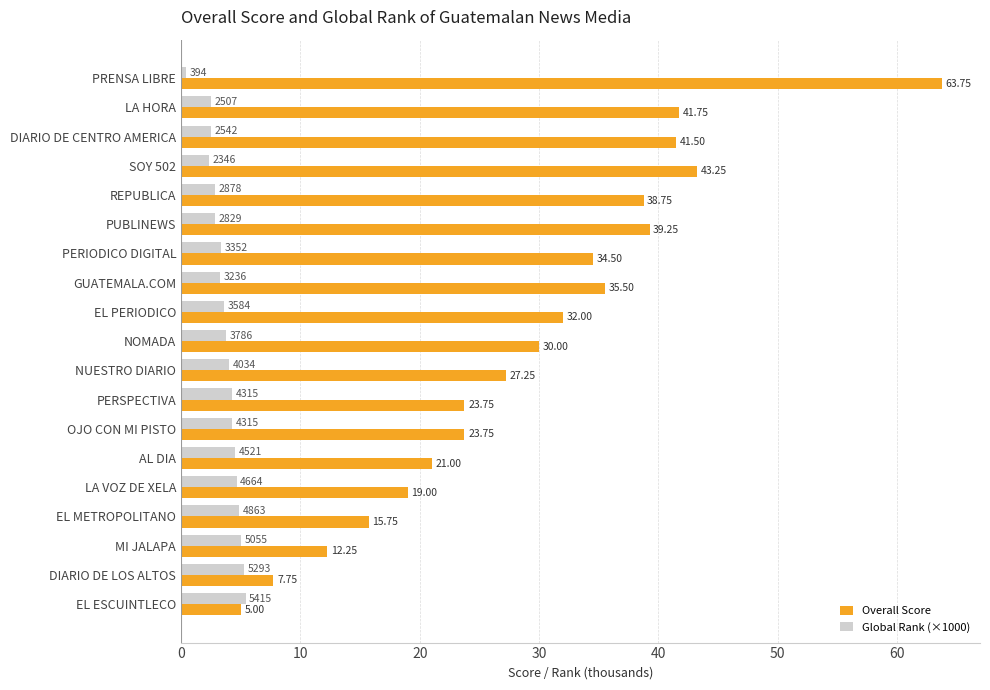

Where is Overall Score nearest to the value 34?

PERIODICO DIGITAL